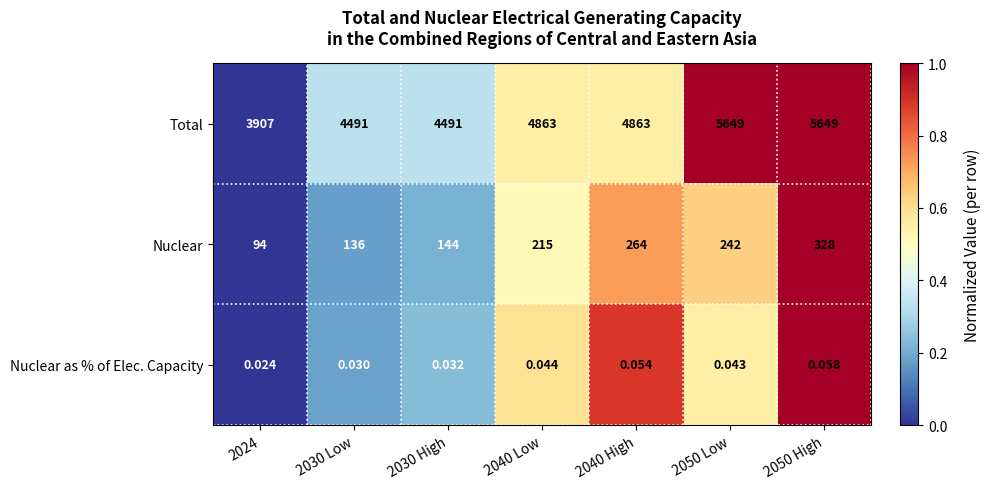

Count the number of data series in this chart.

3